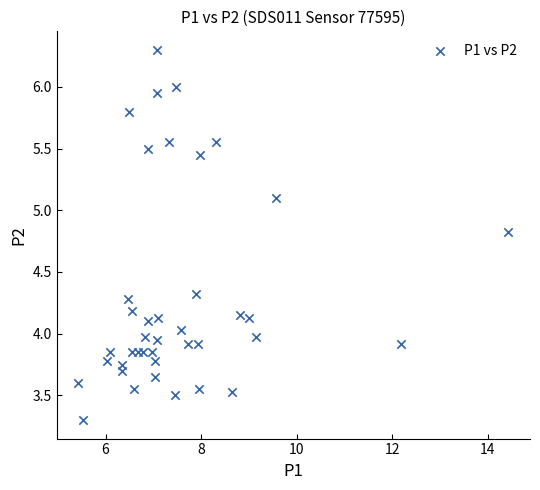

What is the range of X values (max minus min)?

9.0